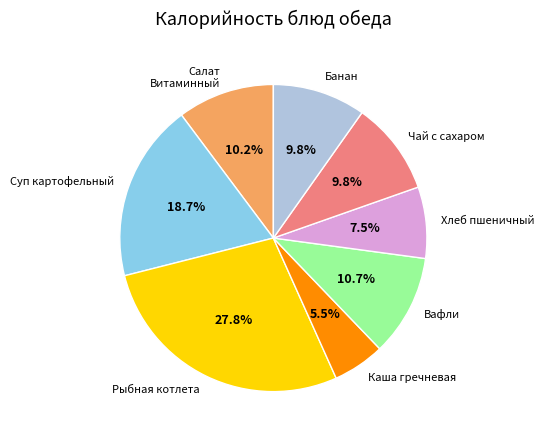

Which slice is the smallest?

Каша гречневая